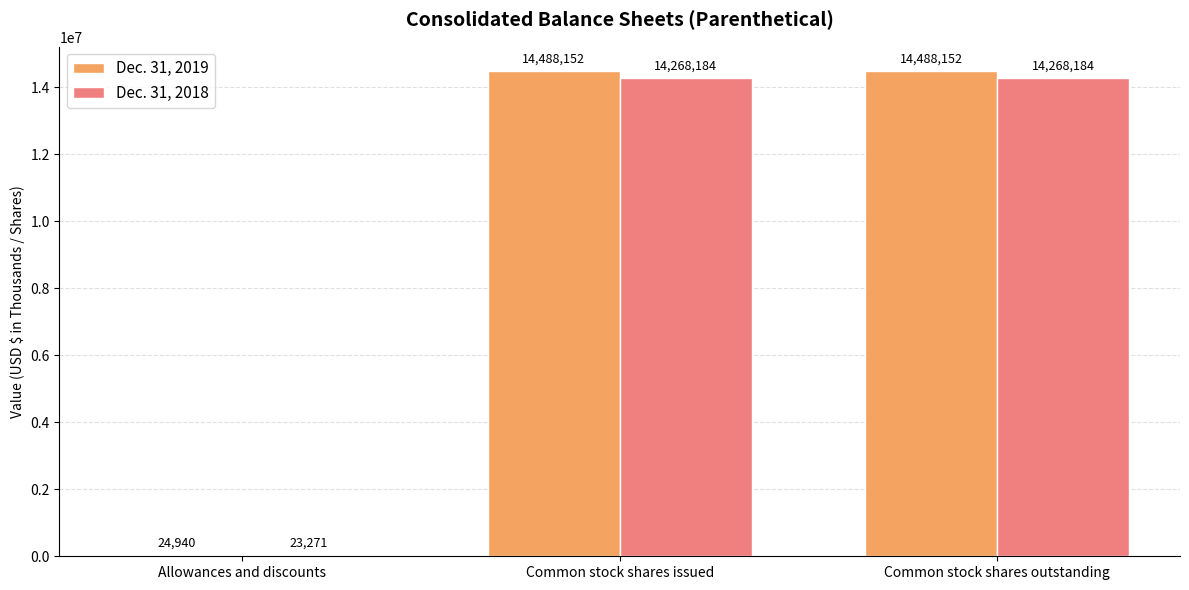

What is the total value across all series at Common stock shares outstanding?

28756336